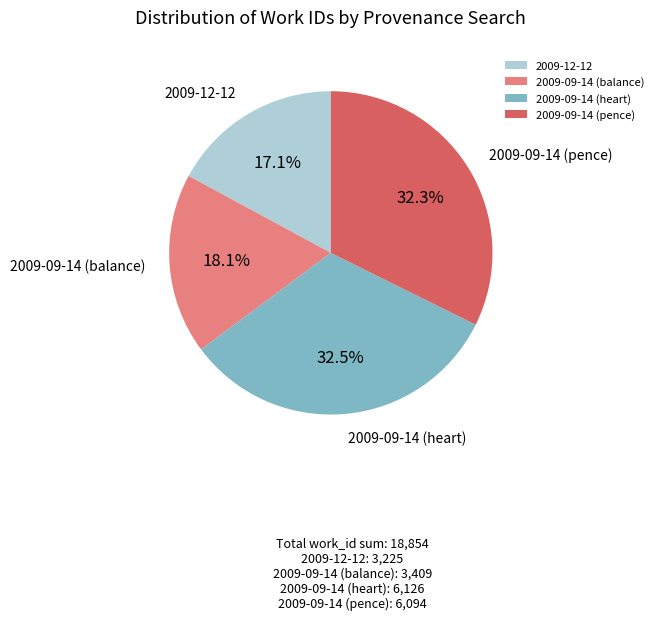

Does 2009-12-12 represent more than half of the total?

No